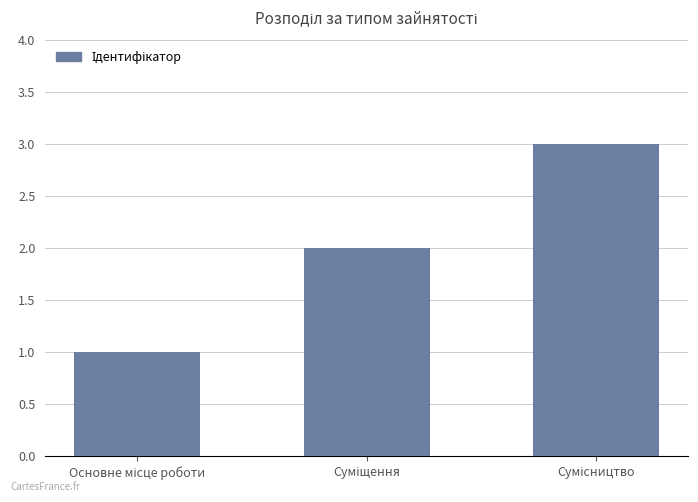

What is the greatest value displayed?

3